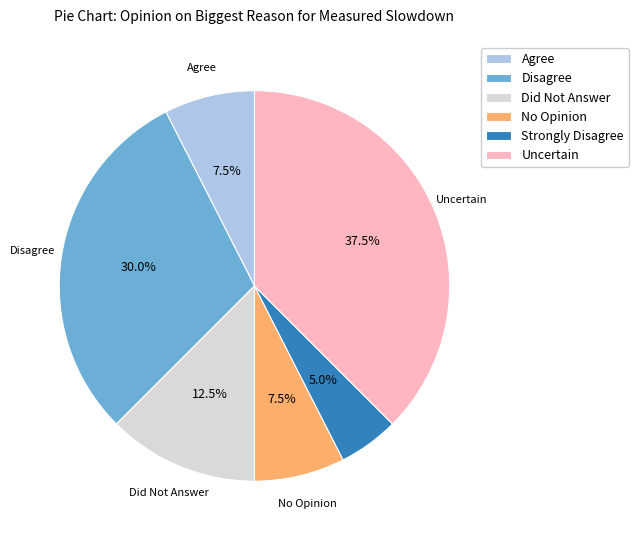

Combined, do Uncertain and Disagree account for over 50%?

Yes